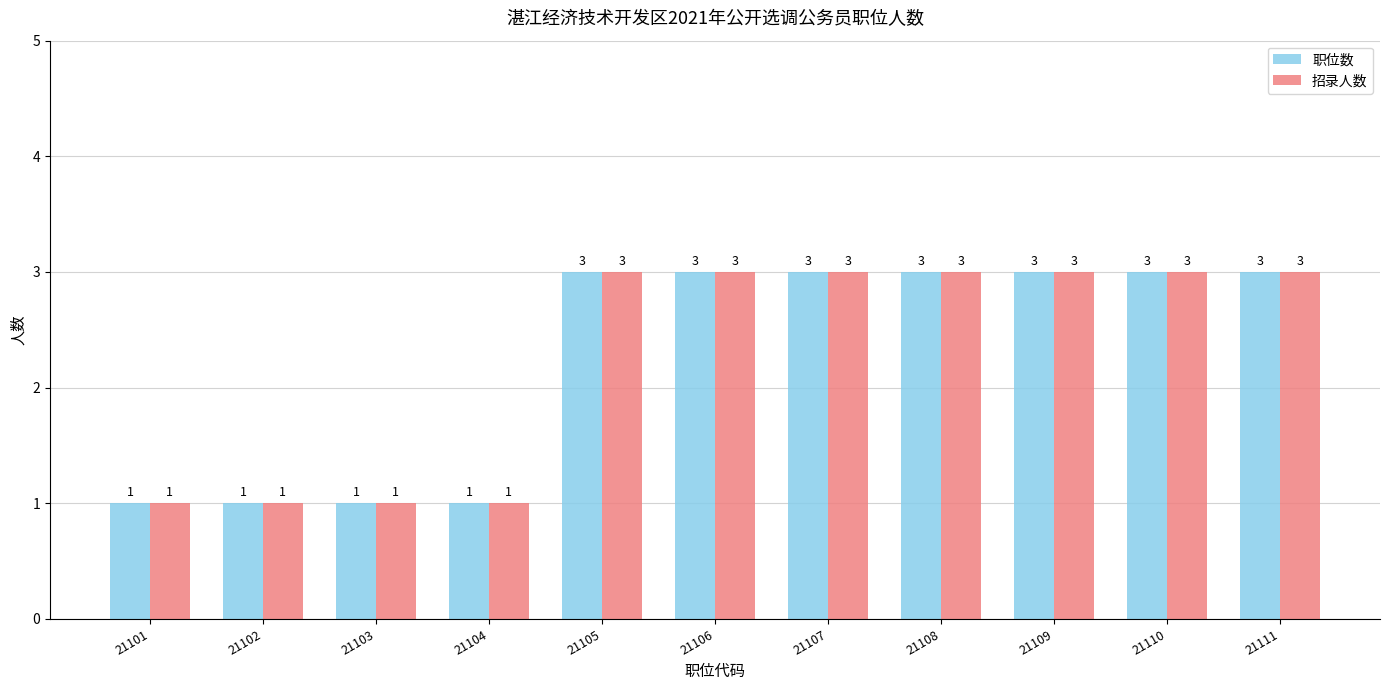

Reading left to right, extract all data points from this chart.

职位数: 1	1	1	1	3	3	3	3	3	3	3
招录人数: 1	1	1	1	3	3	3	3	3	3	3